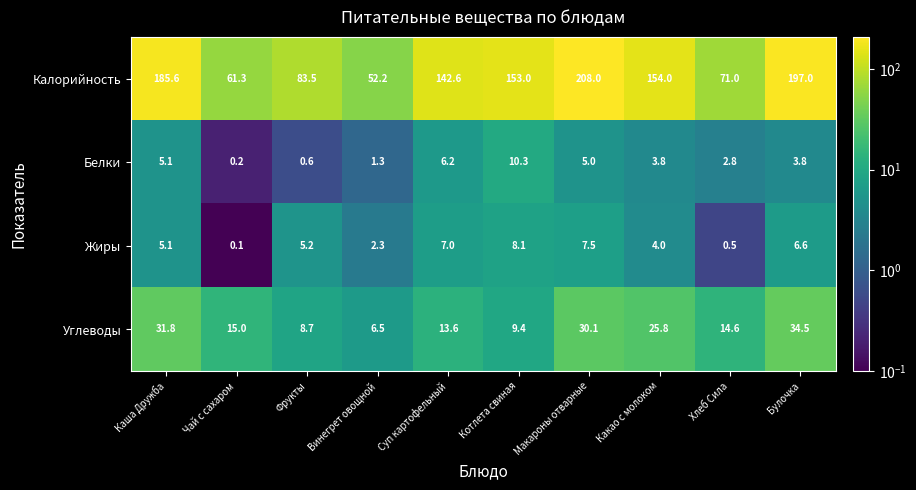

How many data points in Белки are above 3?

6